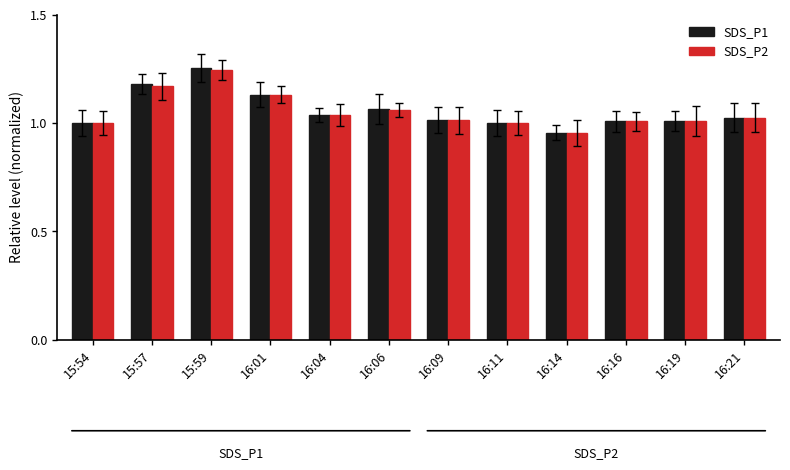

Which series has the widest spread of values?

SDS_P1